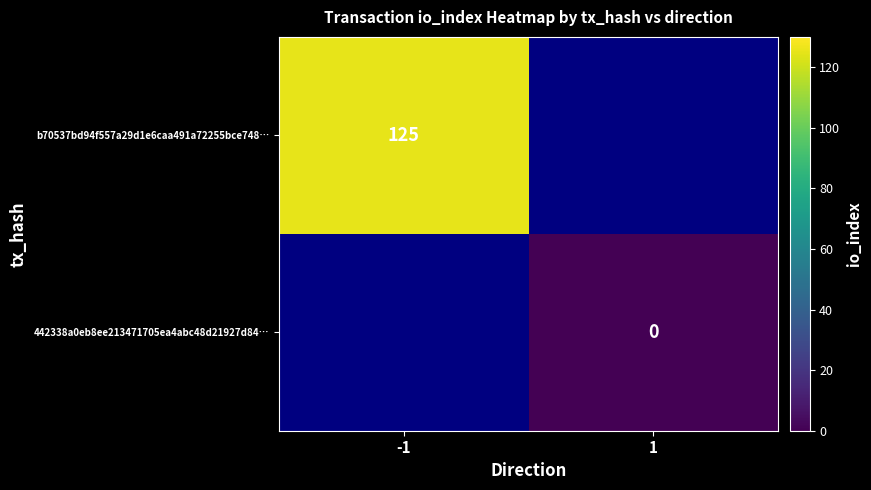

Is the value of 442338a0eb8ee213471705ea4abc48d21927d84… at 1 greater than the value of b70537bd94f557a29d1e6caa491a72255bce748… at -1?

No